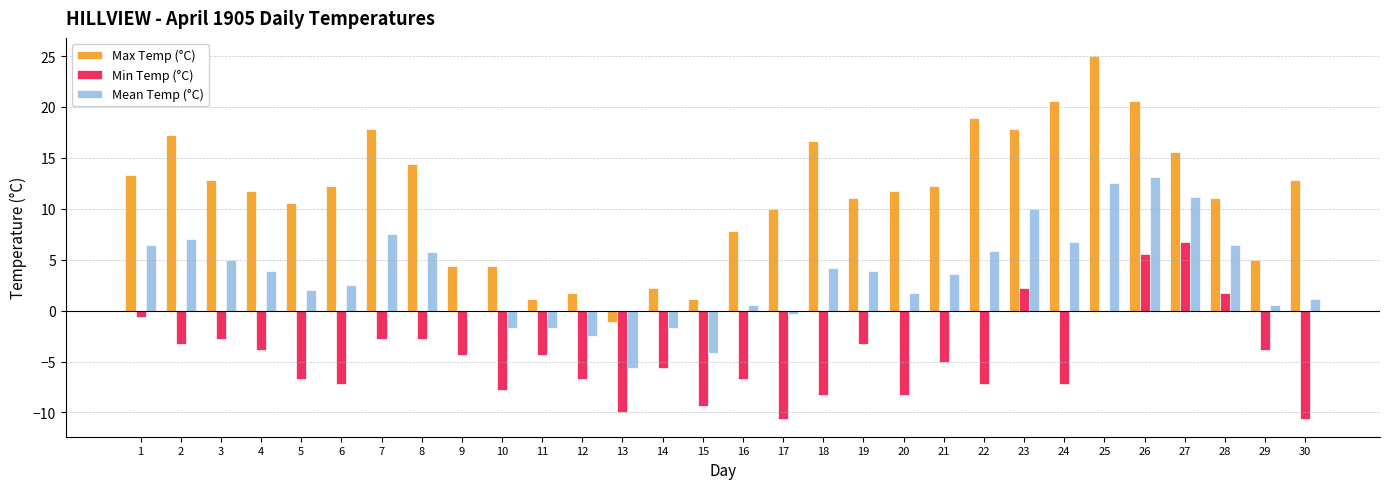

Which series changed the most between 5 and 12?

Max Temp (°C)